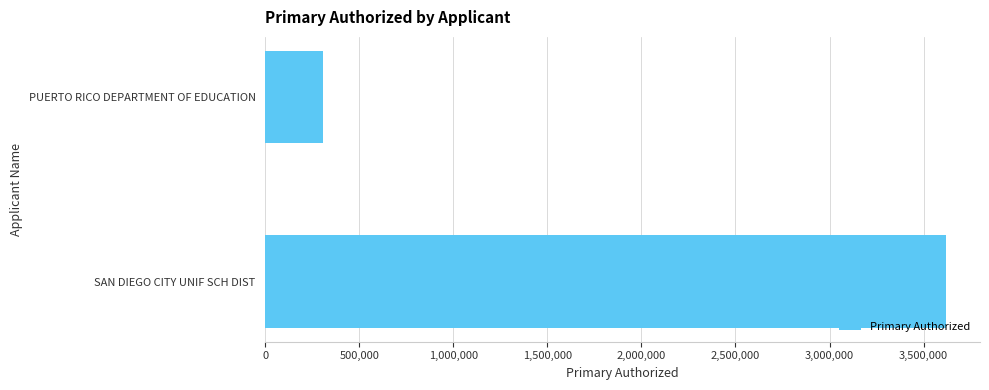

List the labels in order of value, largest first.

SAN DIEGO CITY UNIF SCH DIST, PUERTO RICO DEPARTMENT OF EDUCATION